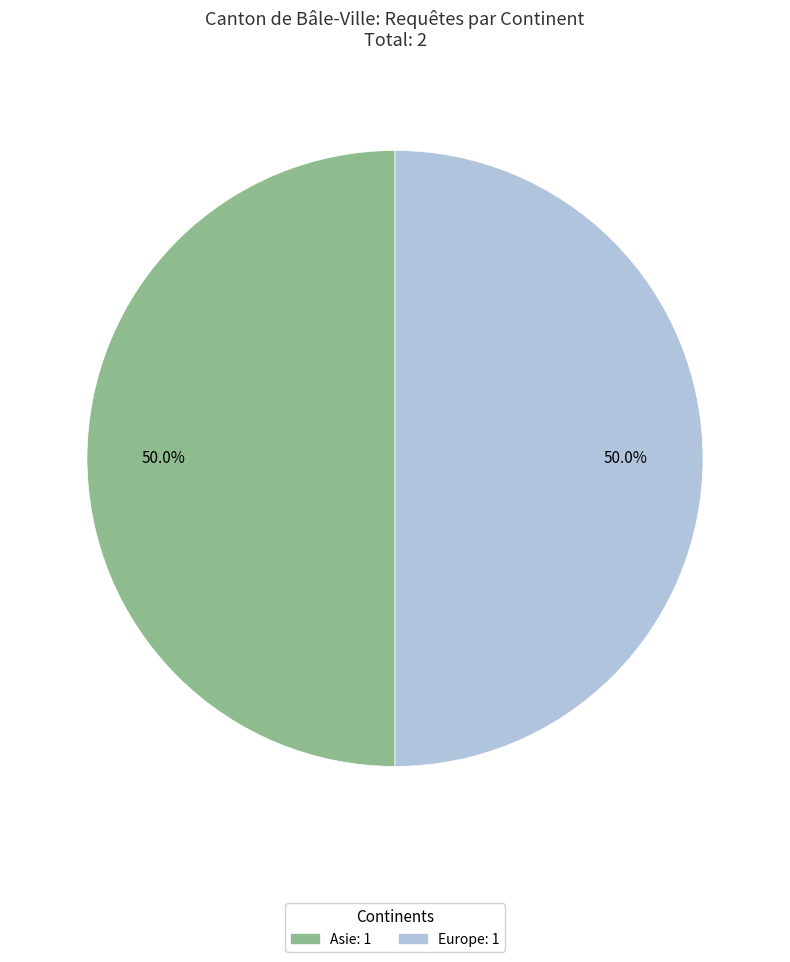

Count the number of slices in the pie.

2